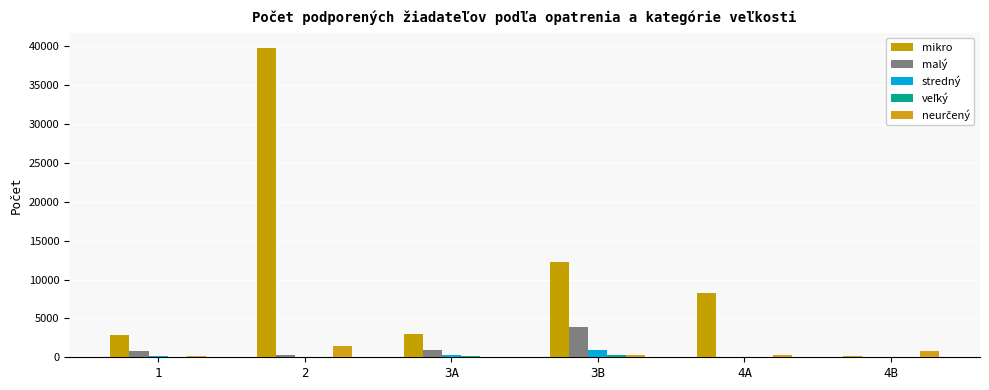

How many groups of bars are there?

6